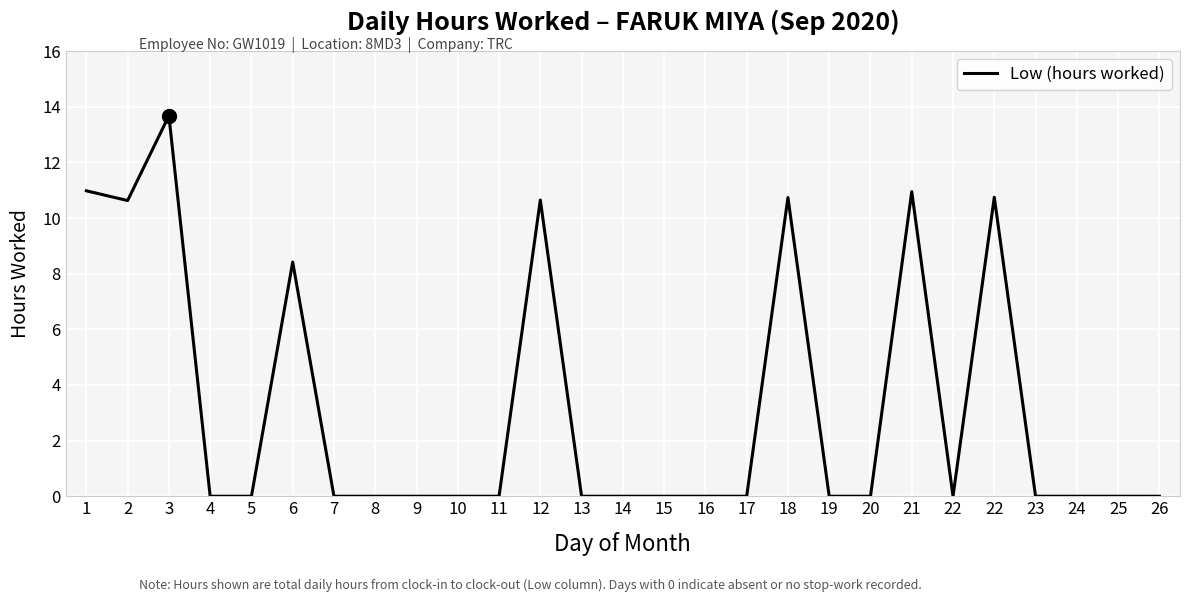

How many lines are shown in the chart?

1